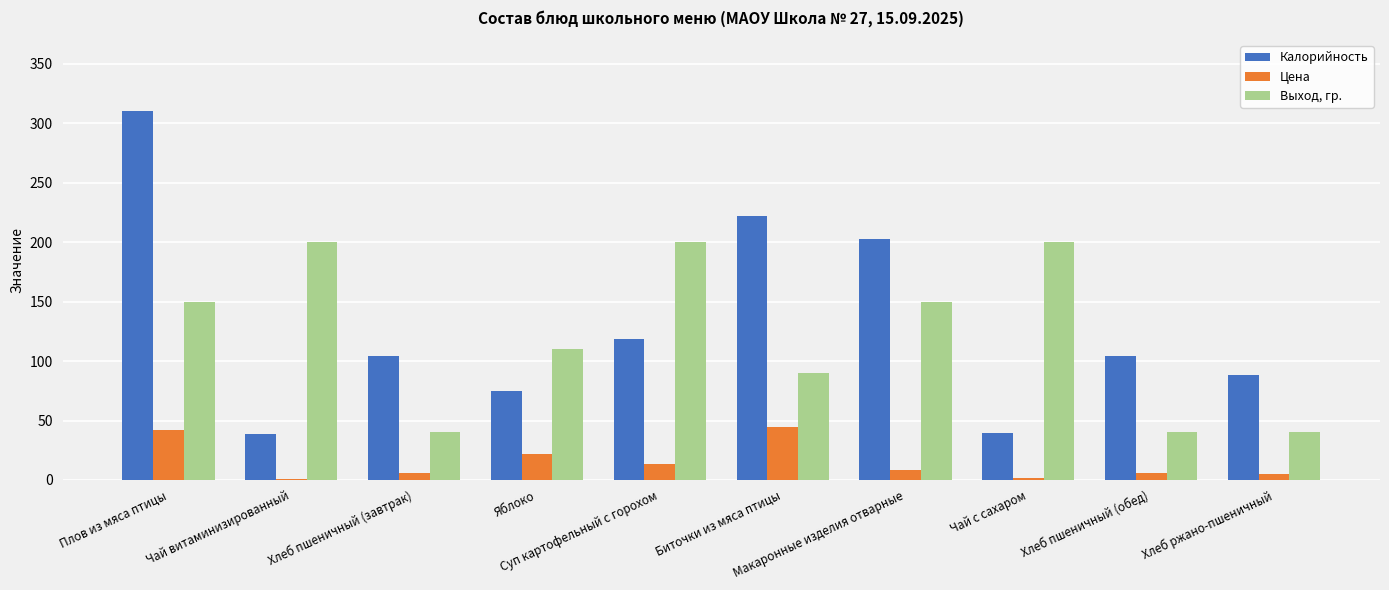

The value of Цена at Яблоко is 5.9. True or false?

False